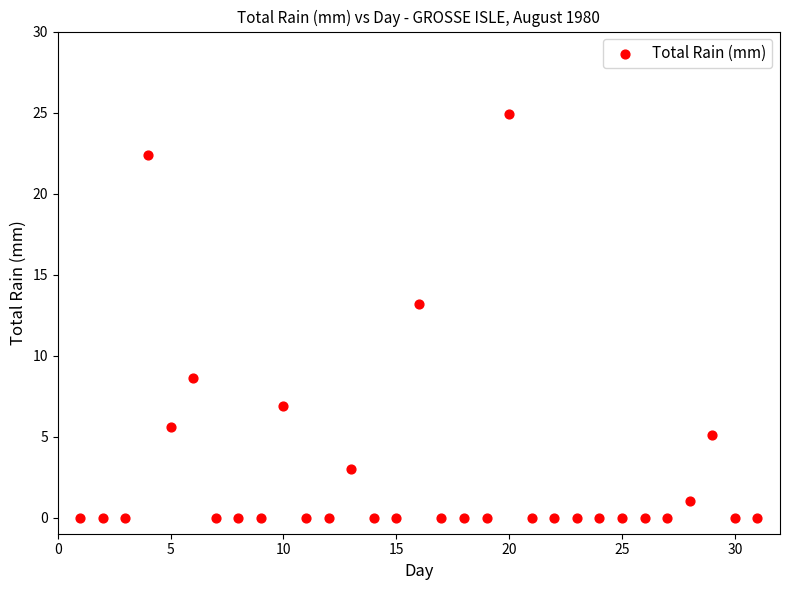

What Y value in the scatter plot is closest to 12?

13.2